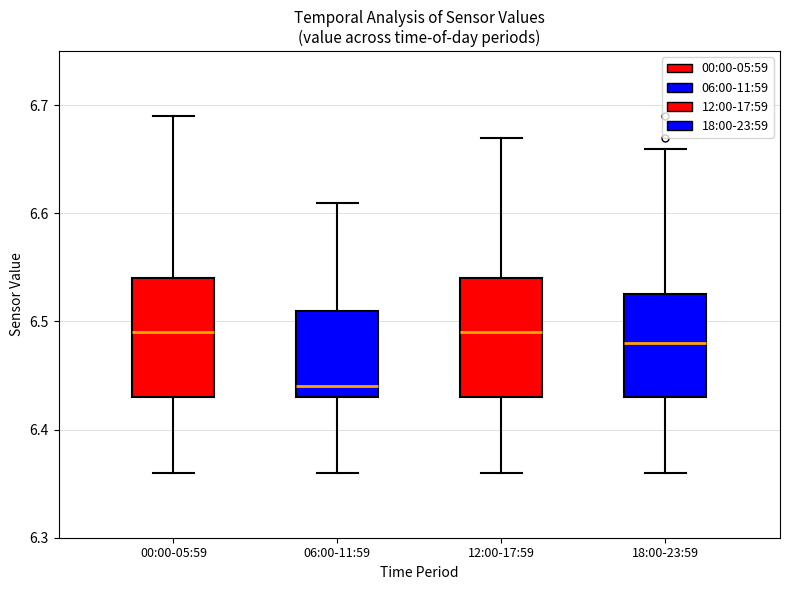

Reading left to right, transcribe this box plot: for each box, give where its median line is, the range the box spans, and where its two whiskers end, as read against the y-axis. The values are not printed on the chart, so give them approximately, as read against the axis.

00:00-05:59: median 6.49, box 6.43 to 6.54, whiskers 6.36 to 6.69
06:00-11:59: median 6.44, box 6.43 to 6.51, whiskers 6.36 to 6.61
12:00-17:59: median 6.49, box 6.43 to 6.54, whiskers 6.36 to 6.67
18:00-23:59: median 6.48, box 6.43 to 6.53, whiskers 6.36 to 6.66